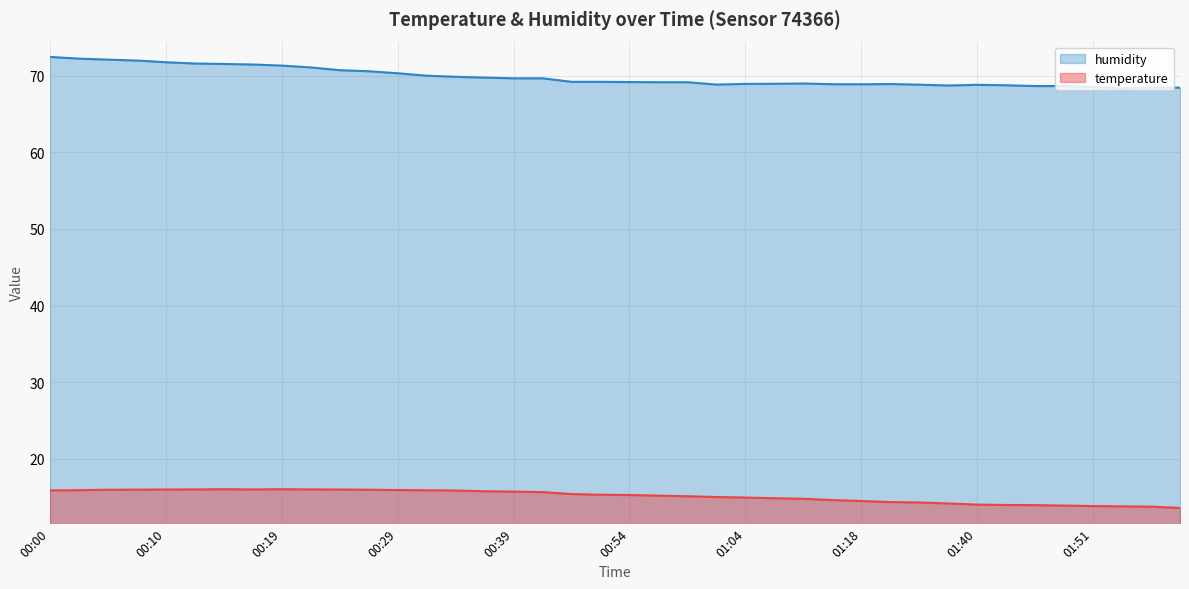

What is the sum of all humidity values?

2792.8